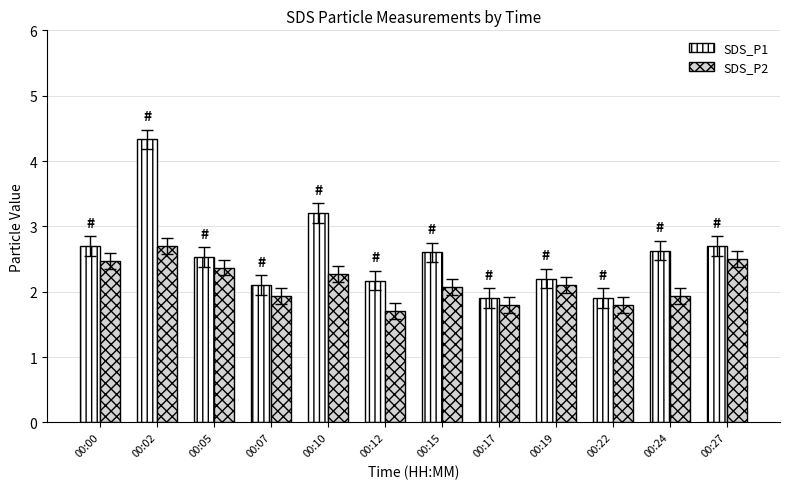

What is the sum of all SDS_P1 values?

31.0